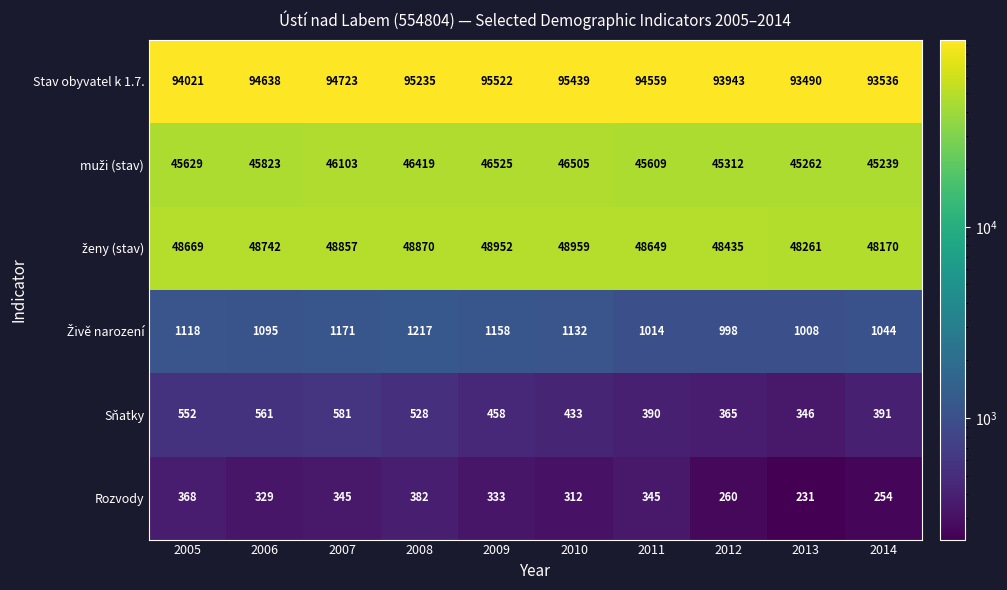

What is the difference between the second highest and second lowest values in the Sňatky series?

196